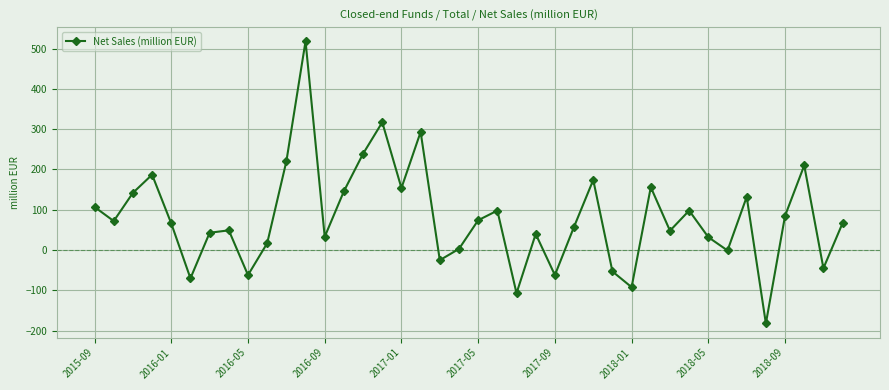

What is the smallest value displayed?

-182